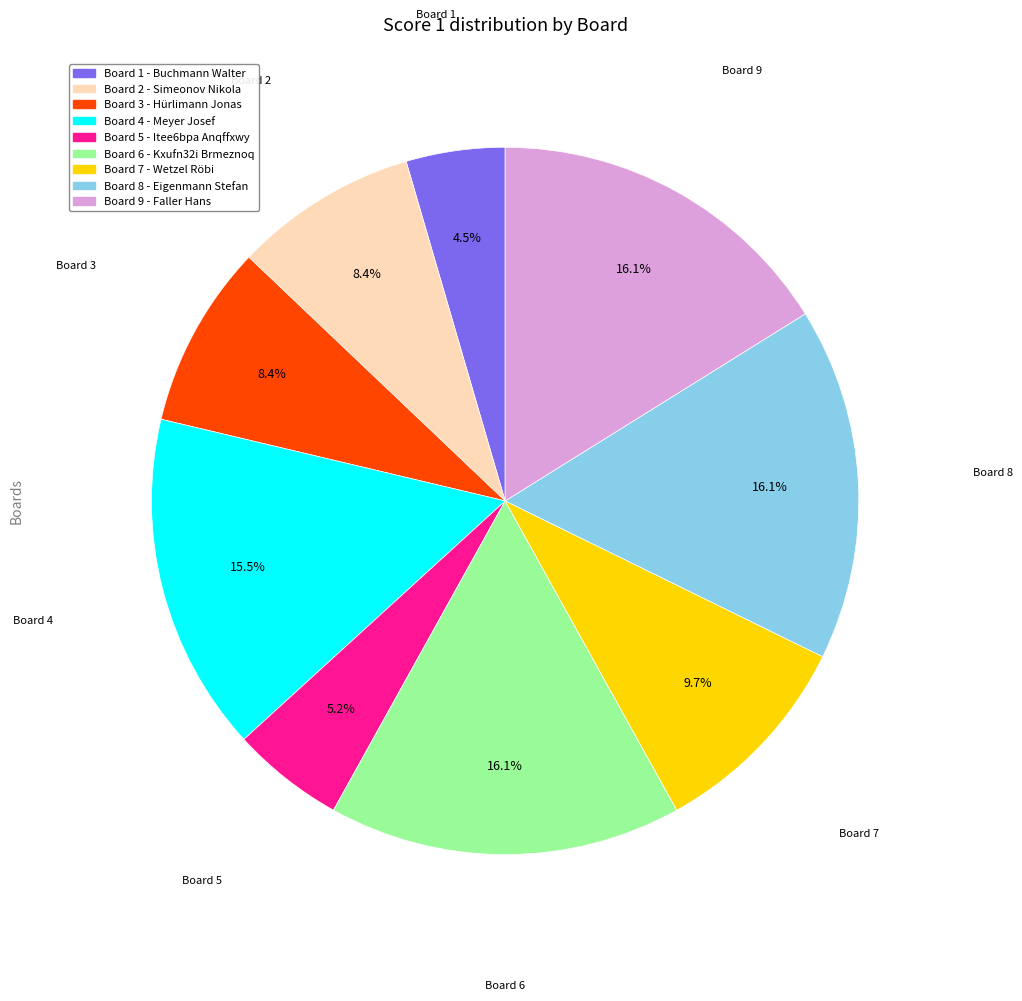

Does any single category account for the majority?

No